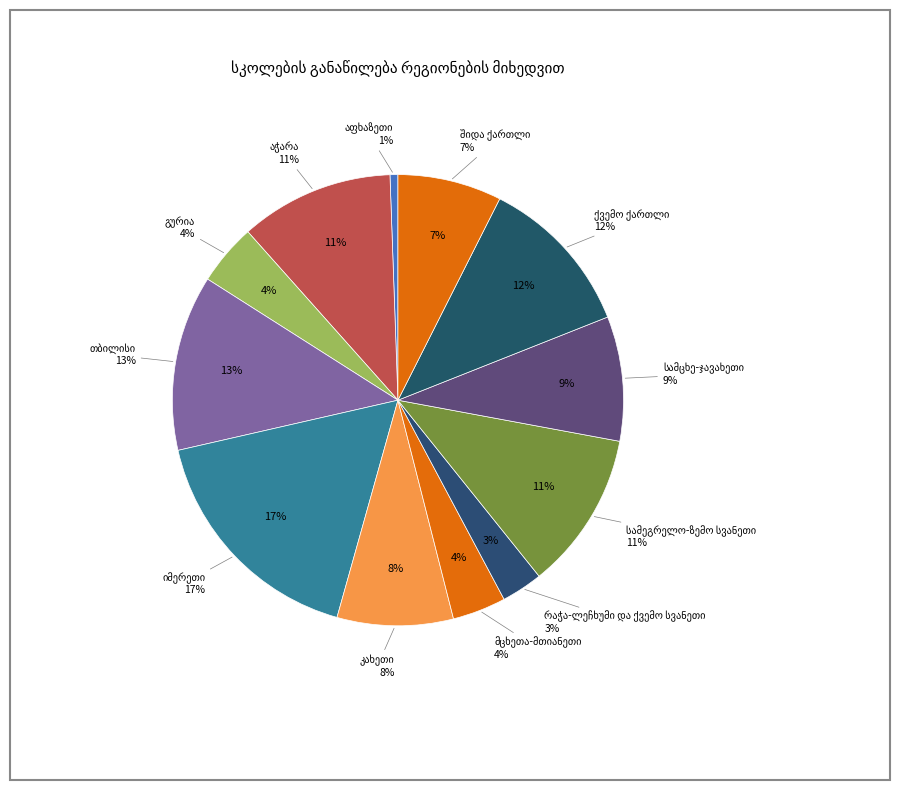

Is it true that იმერეთი is 17% of the pie?

True